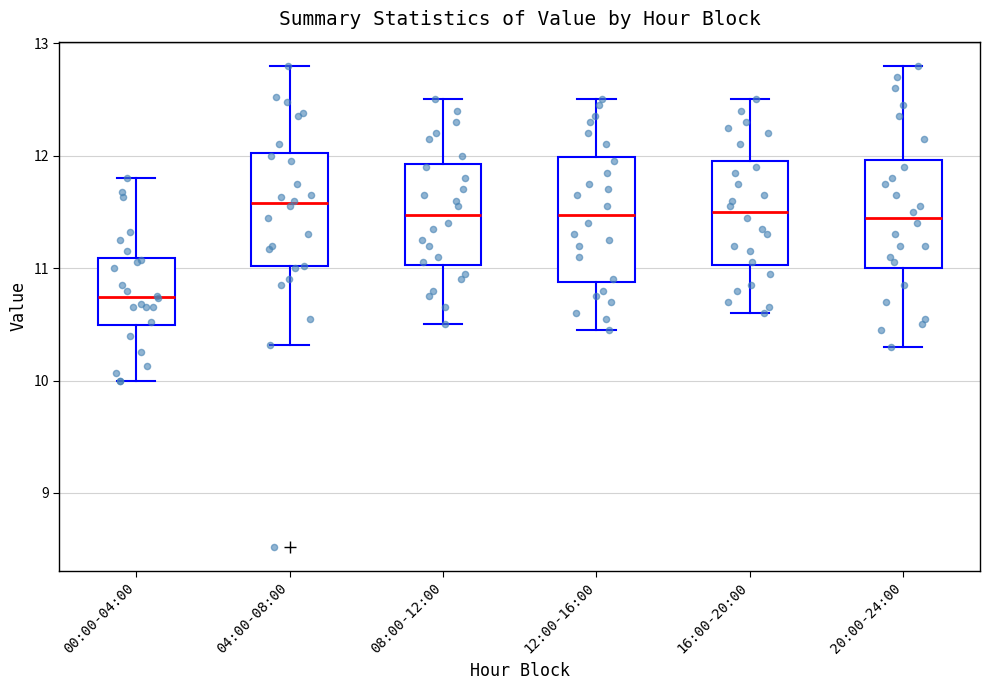

Reading left to right, transcribe this box plot: for each box, give where its median line is, the range the box spans, and where its two whiskers end, as read against the y-axis. The values are not printed on the chart, so give them approximately, as read against the axis.

00:00-04:00: median 10.7, box 10.5 to 11.1, whiskers 10.0 to 11.8
04:00-08:00: median 11.6, box 11.0 to 12.0, whiskers 10.3 to 12.8
08:00-12:00: median 11.5, box 11.0 to 11.9, whiskers 10.5 to 12.5
12:00-16:00: median 11.5, box 10.9 to 12.0, whiskers 10.5 to 12.5
16:00-20:00: median 11.5, box 11.0 to 12.0, whiskers 10.6 to 12.5
20:00-24:00: median 11.5, box 11.0 to 12.0, whiskers 10.3 to 12.8